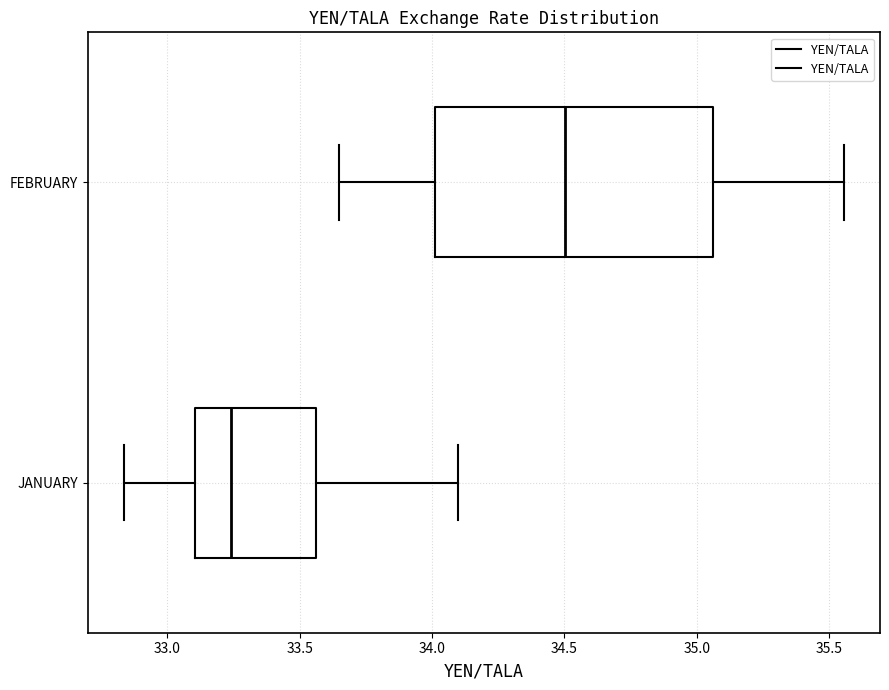

Comparing the boxes themselves (not the whiskers), which one is the widest?

FEBRUARY